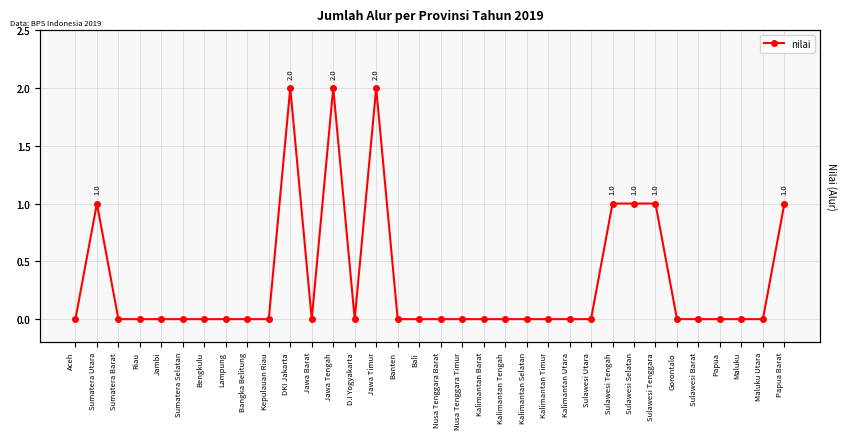

Reading left to right, what are all the values shown in this chart?

Aceh=0	Sumatera Utara=1	Sumatera Barat=0	Riau=0	Jambi=0	Sumatera Selatan=0	Bengkulu=0	Lampung=0	Bangka Belitung=0	Kepulauan Riau=0	DKI Jakarta=2	Jawa Barat=0	Jawa Tengah=2	D.I Yogyakarta=0	Jawa Timur=2	Banten=0	Bali=0	Nusa Tenggara Barat=0	Nusa Tenggara Timur=0	Kalimantan Barat=0	Kalimantan Tengah=0	Kalimantan Selatan=0	Kalimantan Timur=0	Kalimantan Utara=0	Sulawesi Utara=0	Sulawesi Tengah=1	Sulawesi Selatan=1	Sulawesi Tenggara=1	Gorontalo=0	Sulawesi Barat=0	Papua=0	Maluku=0	Maluku Utara=0	Papua Barat=1